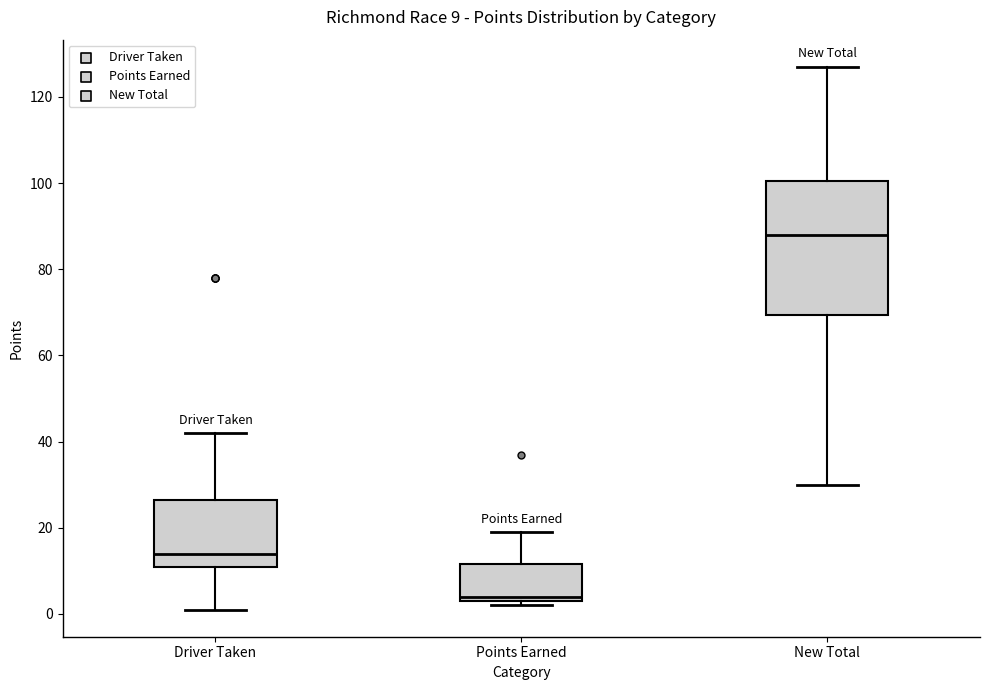

Which box's median line is the lowest?

Points Earned